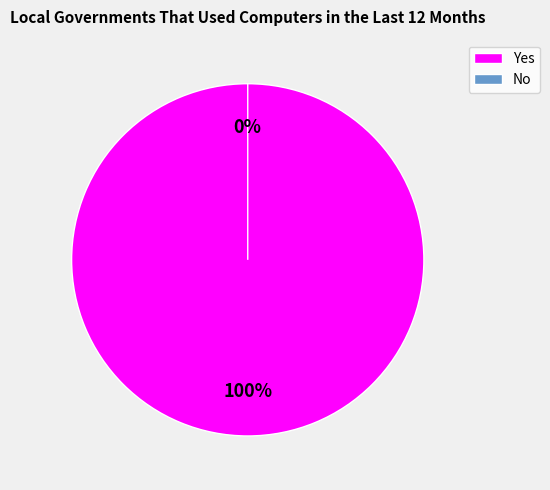

Does Yes account for over 50% of the chart?

Yes